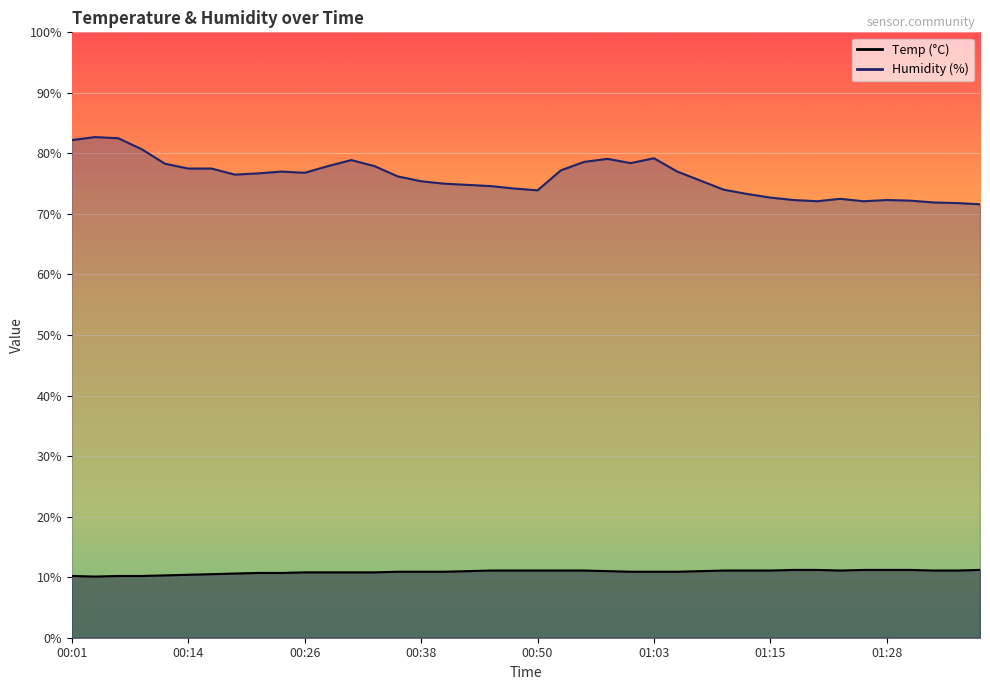

True or false: Temp and Humidity cross at least once.

False